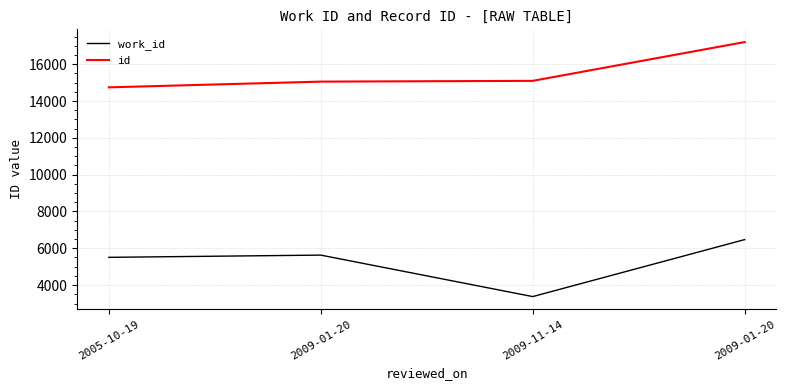

True or false: work_id and id intersect in this chart.

False